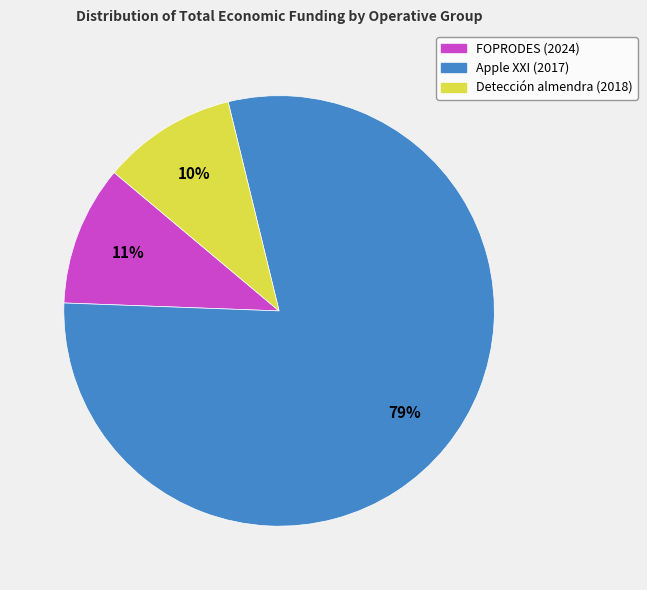

To the nearest percent, what portion does FOPRODES (2024) represent?

11%